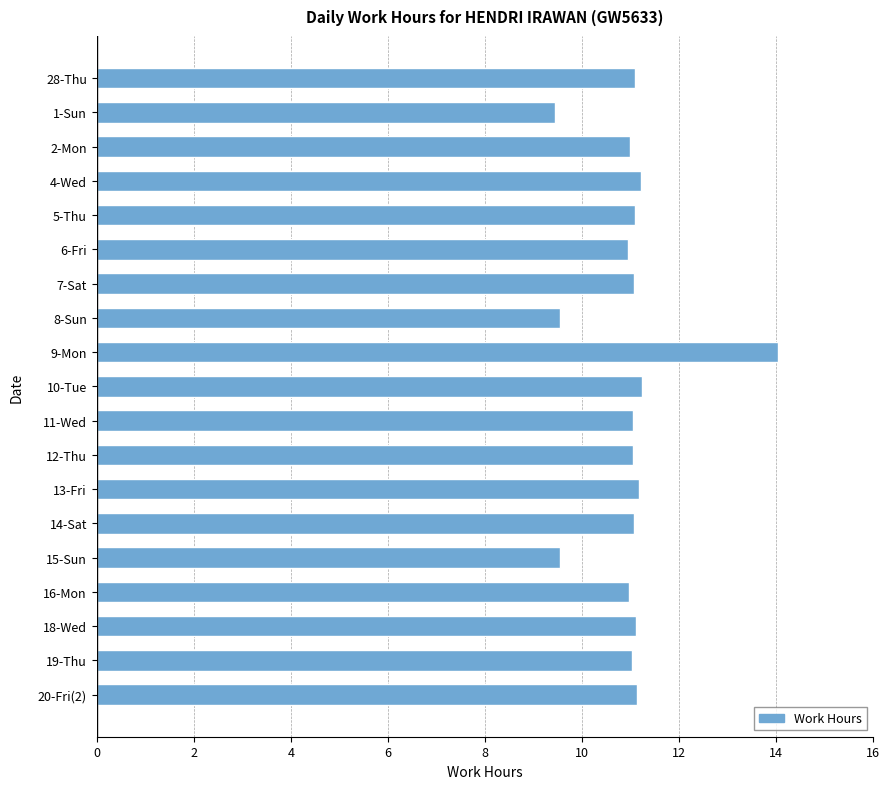

What is the ratio of the value at 28-Thu to the value at 8-Sun?

1.2